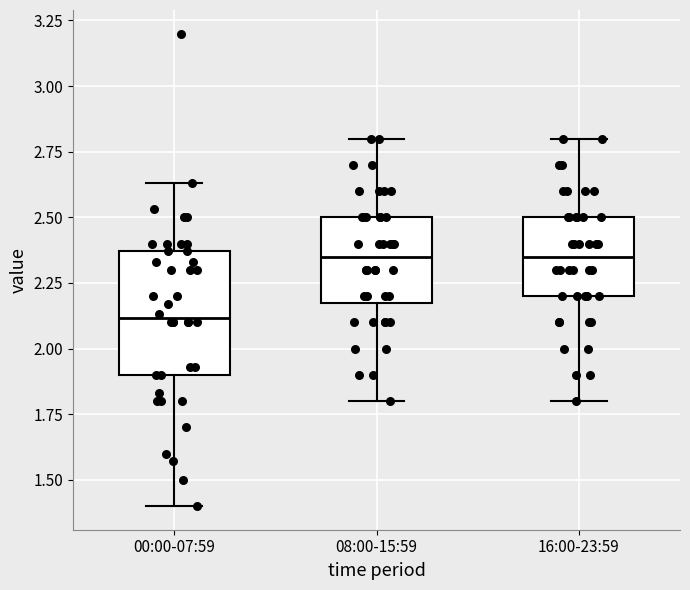

Which box is the tallest, from its lower edge to its upper edge?

00:00-07:59